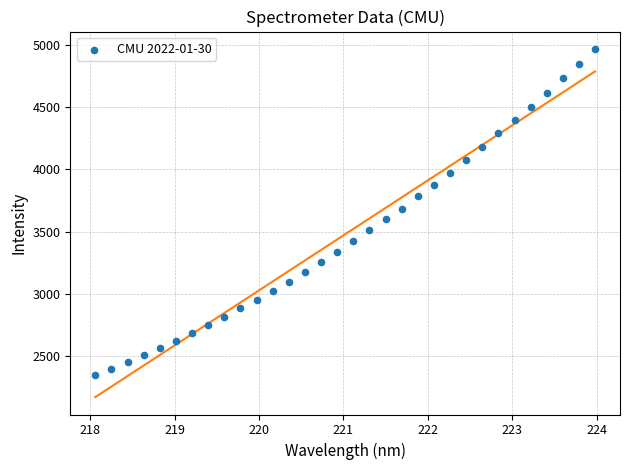

What is the range of X values (max minus min)?

5.9